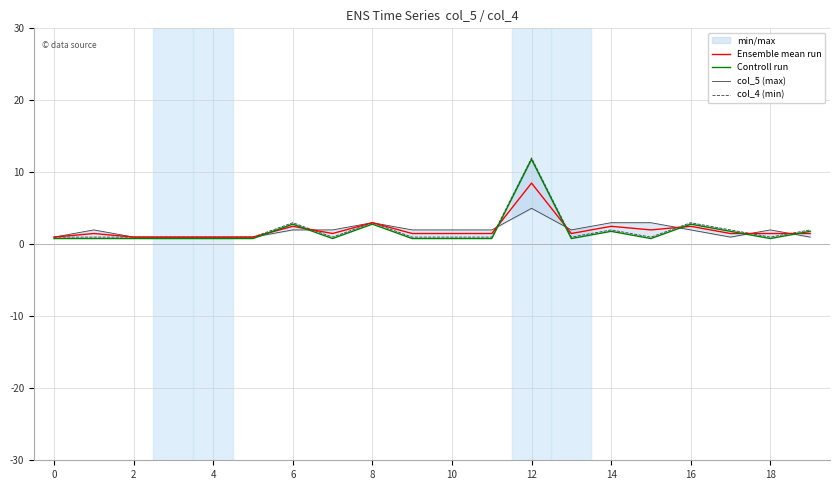

How many lines are shown in the chart?

4